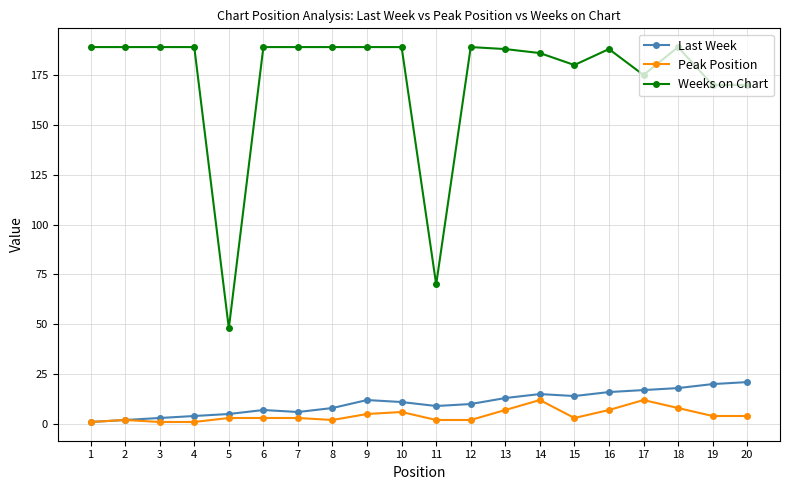

Reading left to right, list all the values displayed in this chart.

Last Week: 1	2	3	4	5	7	6	8	12	11	9	10	13	15	14	16	17	18	20	21
Peak Position: 1	2	1	1	3	3	3	2	5	6	2	2	7	12	3	7	12	8	4	4
Weeks on Chart: 189	189	189	189	48	189	189	189	189	189	70	189	188	186	180	188	175	189	170	170